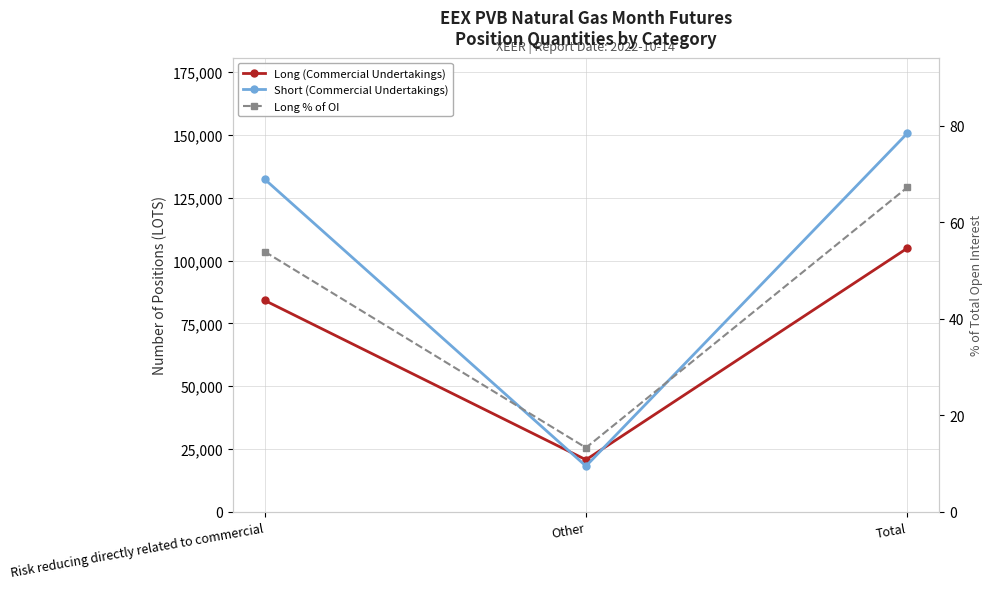

Where is Long % of OI nearest to the value 40?

Risk reducing directly related to commercial